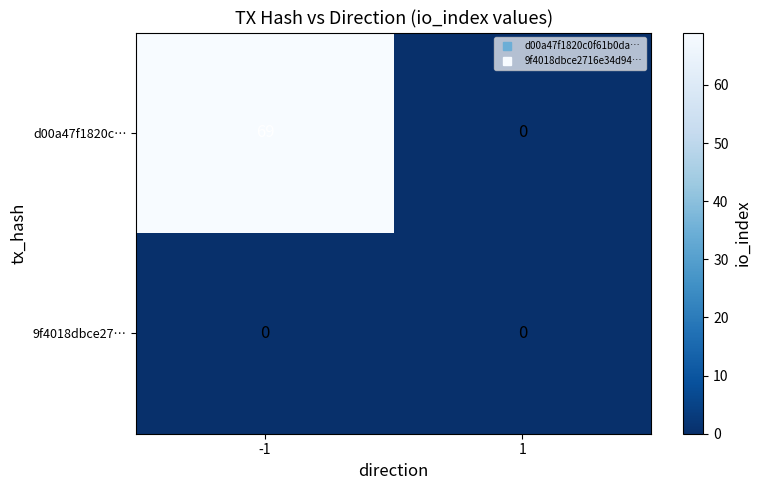

Reading left to right, extract all data points from this chart.

d00a47f1820c…: 69	0
9f4018dbce27…: 0	0